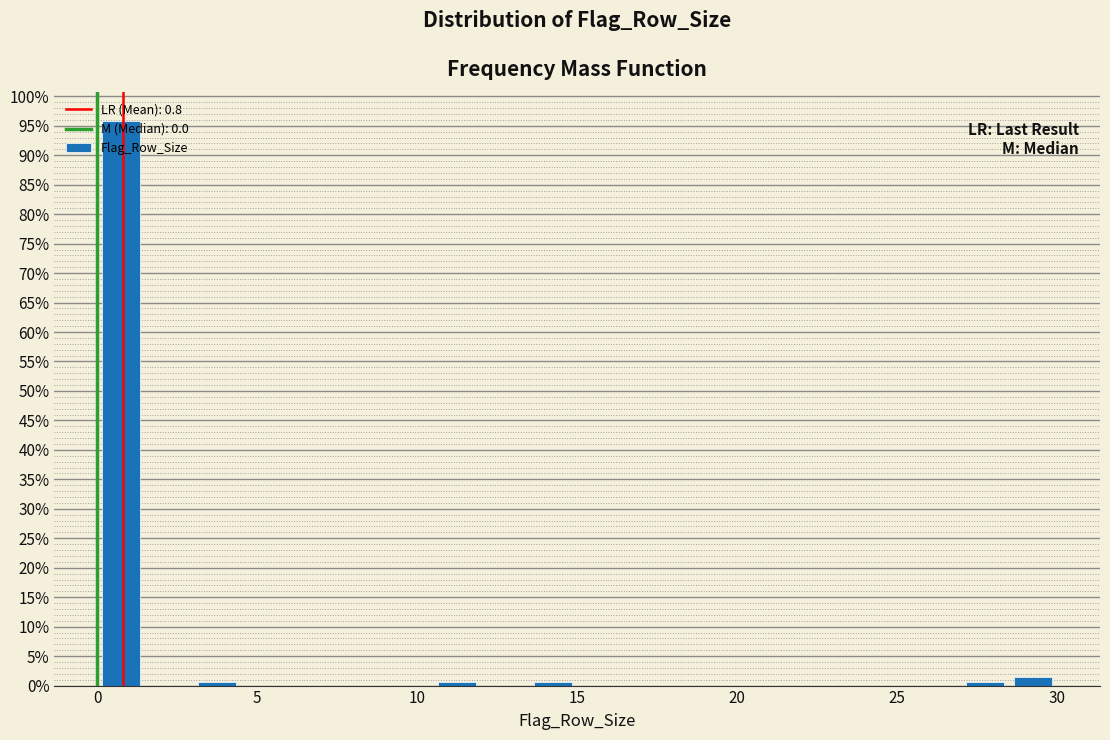

Read against the x-axis, roughly where is the centre of the tallest bar?

1.0